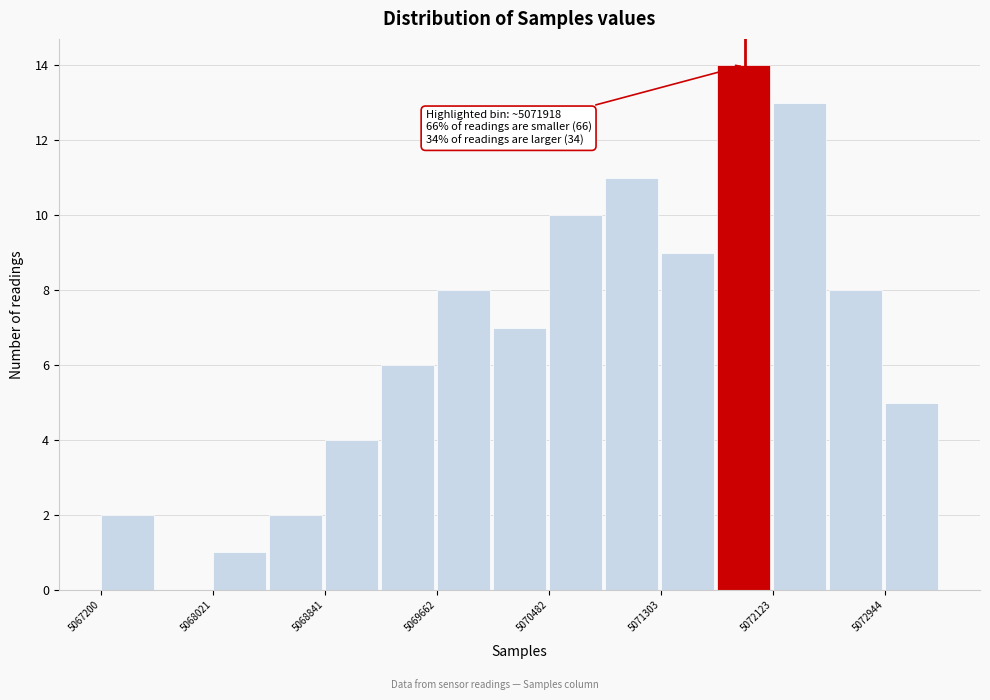

Over which range of the x-axis is the bar tallest?

5071700 to 5072100